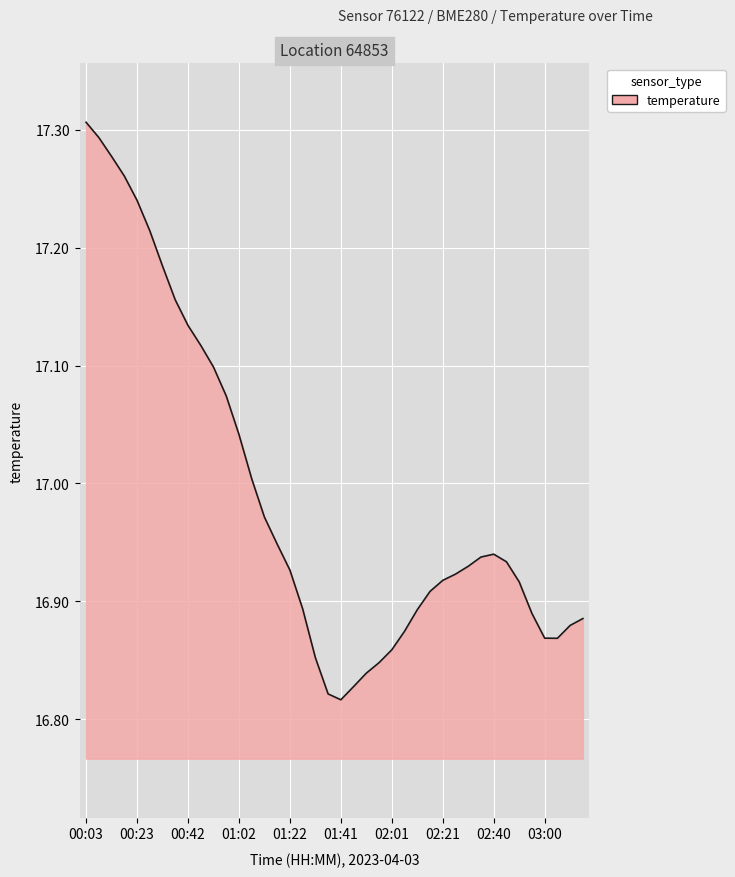

What is the difference between the maximum and minimum values?

0.5